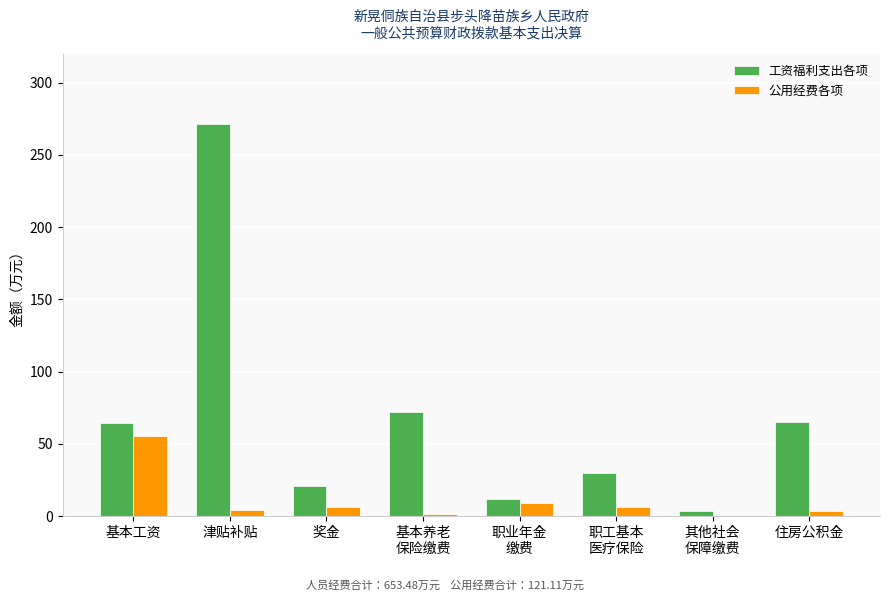

Is it true that 工资福利支出各项 equals 271.6 at 津贴补贴?

True